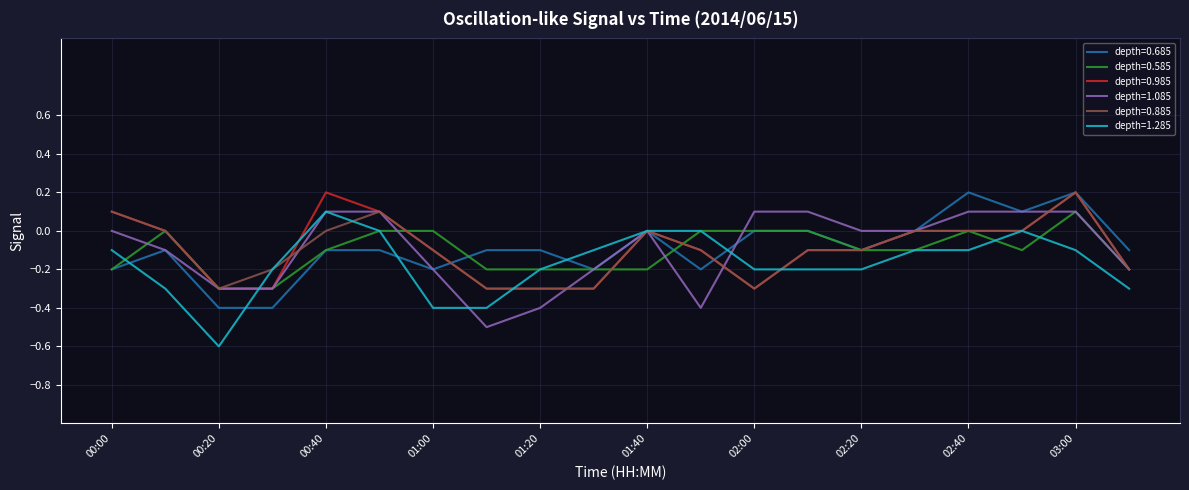

What is the minimum value shown in the chart?

-0.6